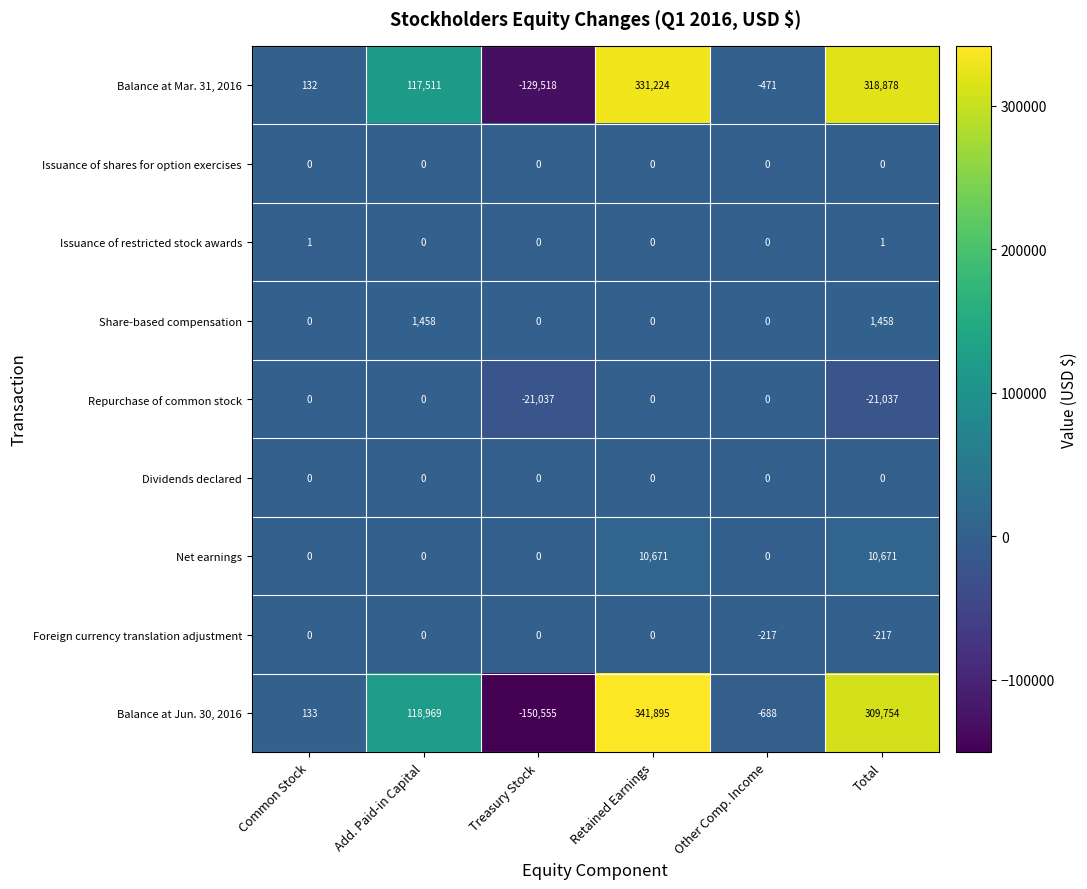

What is the total value across all series at Other Comp. Income?

-1376